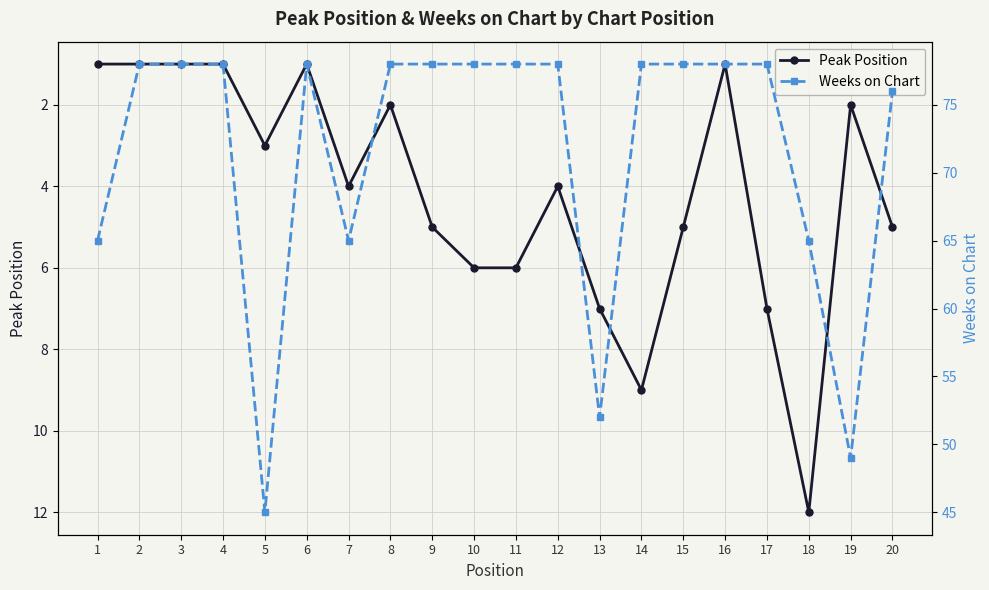

Where does the Peak Position series first go above 4?

9